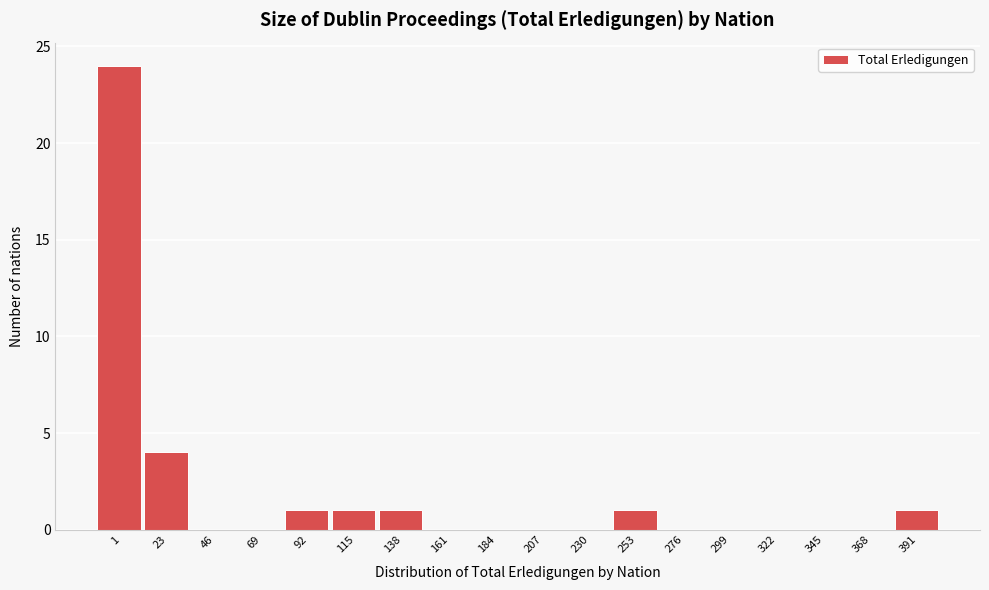

Reading left to right, what are all the values shown in this chart?

1=24	23=4	46=0	69=0	92=1	115=1	138=1	161=0	184=0	207=0	230=0	253=1	276=0	299=0	322=0	345=0	368=0	391=1